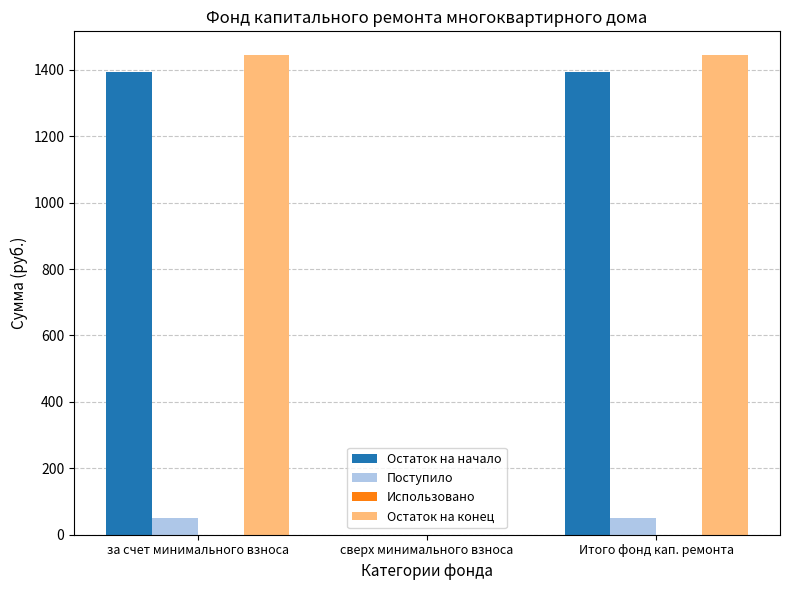

The value of Поступило at сверх минимального взноса is 0.0. True or false?

True